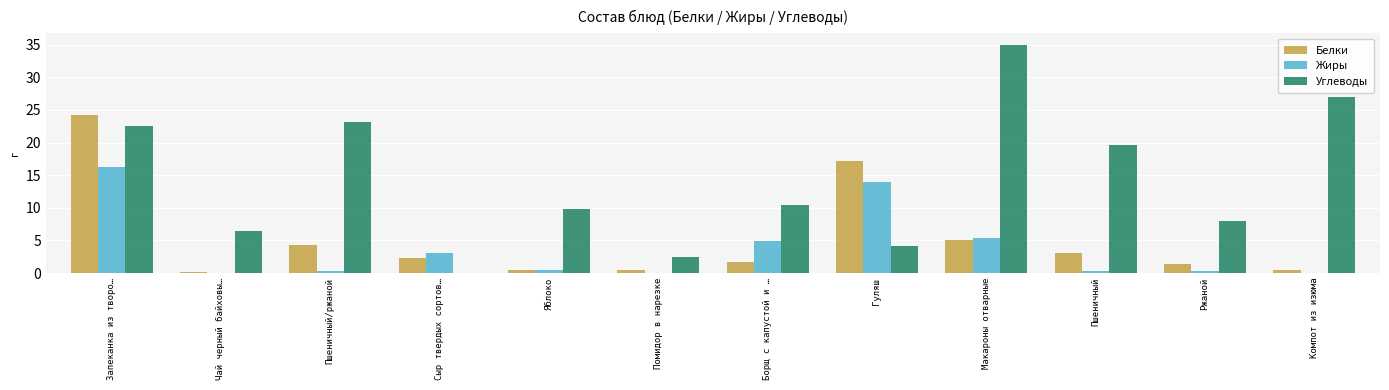

How many values in the Белки series exceed 2?

6